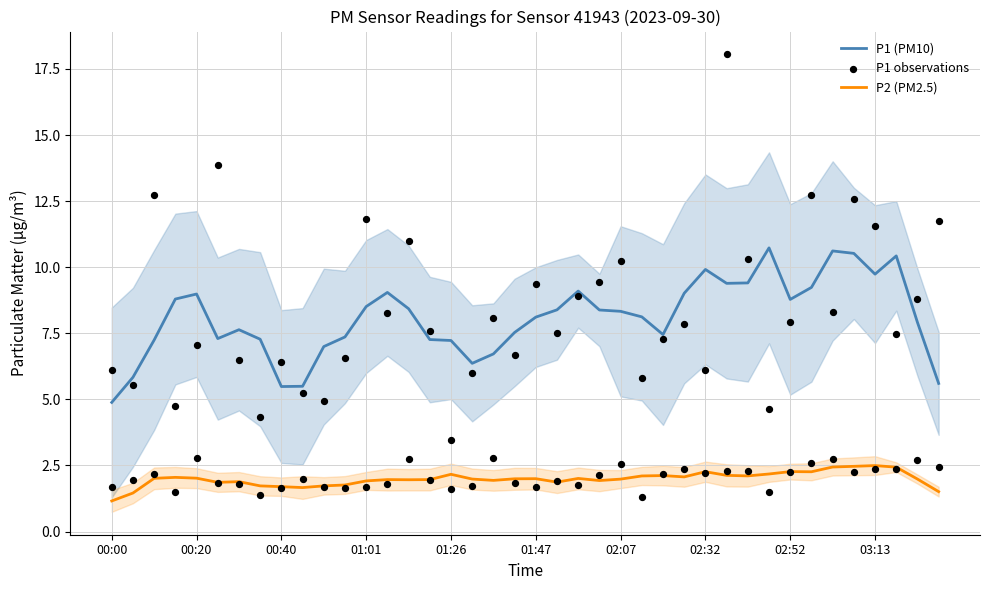

Is it true that P2 (PM2.5) equals 4.0 at 02:32?

False